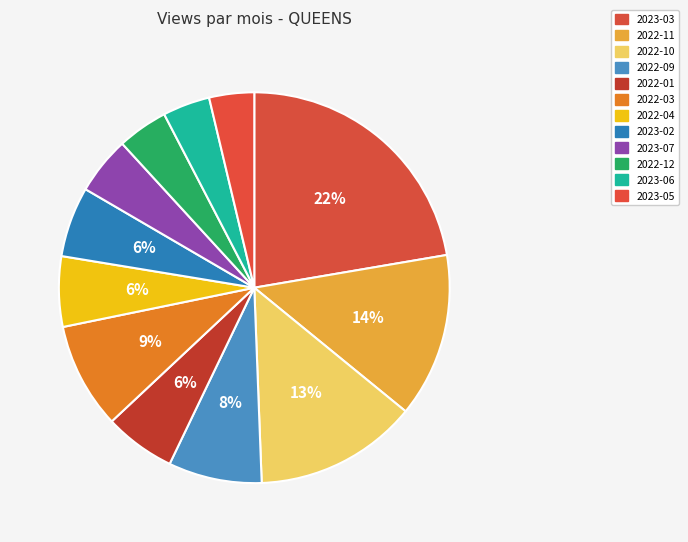

Does any single category account for the majority?

No